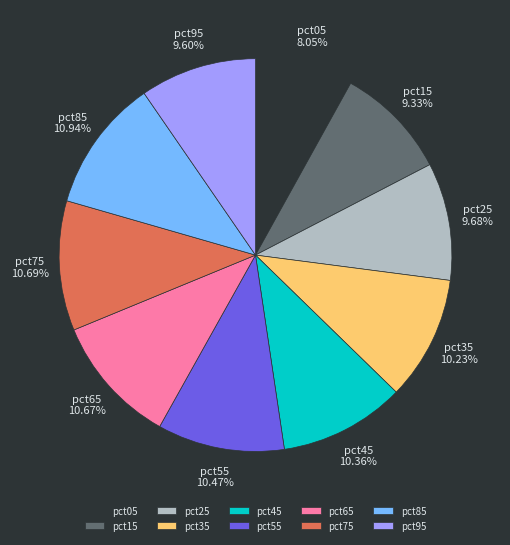

Between pct95 and pct05, which is larger?

pct95